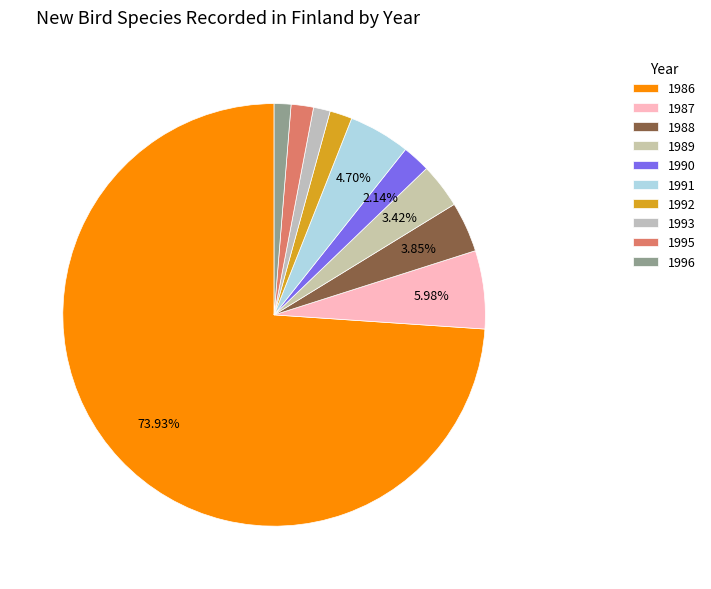

Which has a higher value, 1990 or 1996?

1990